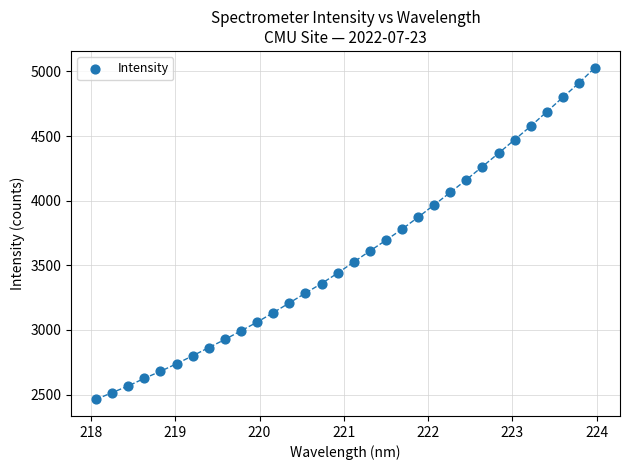

What is the range of X values (max minus min)?

5.9